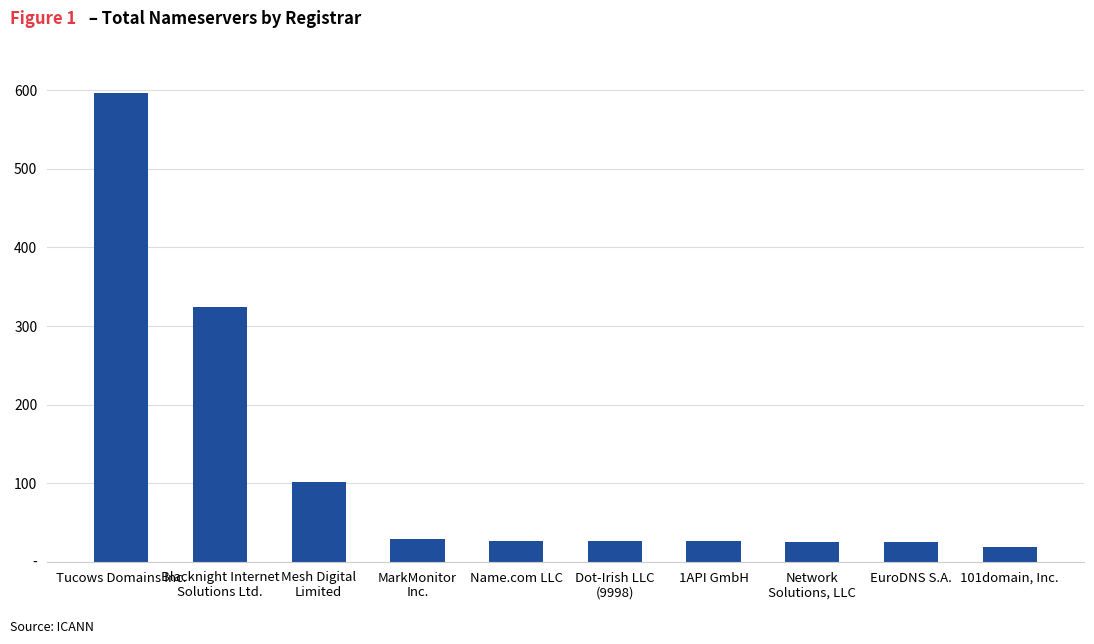

At which label does the data first exceed 27?

Tucows Domains Inc.